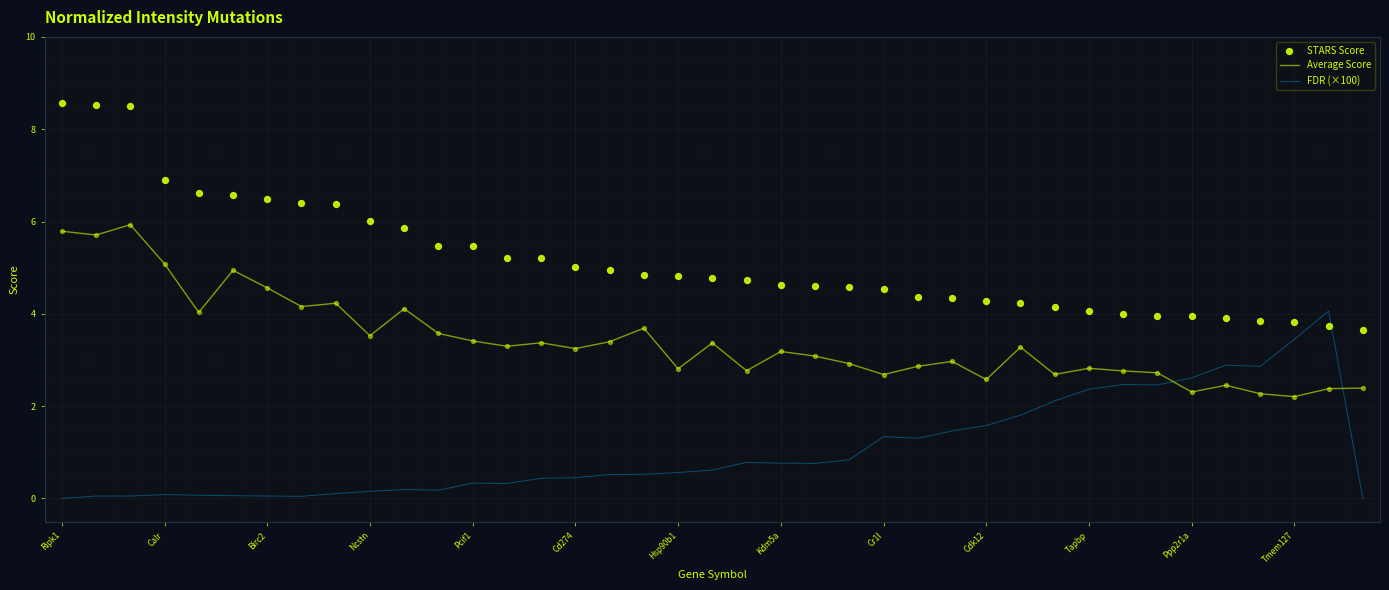

Which series contains the highest Y value?

STARS Score